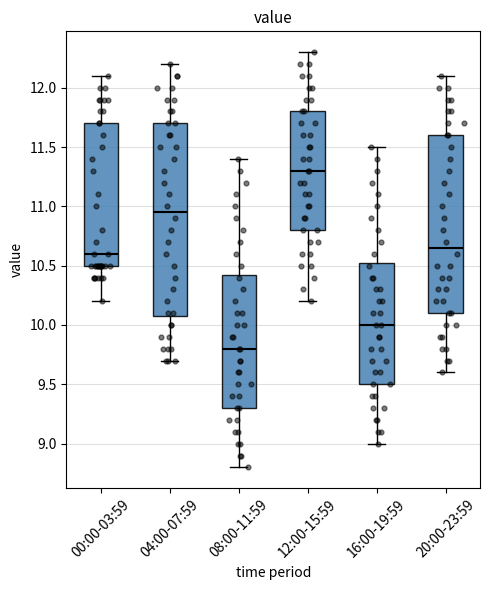

Which box has the lowest median line?

08:00-11:59